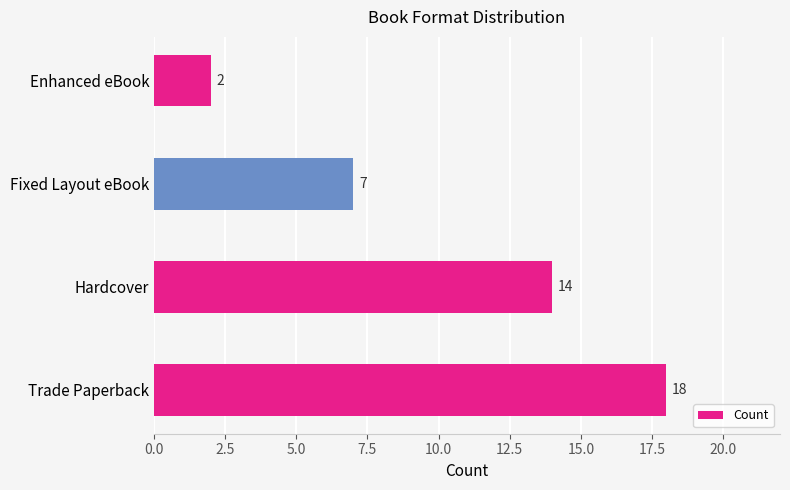

What is the average value?

10